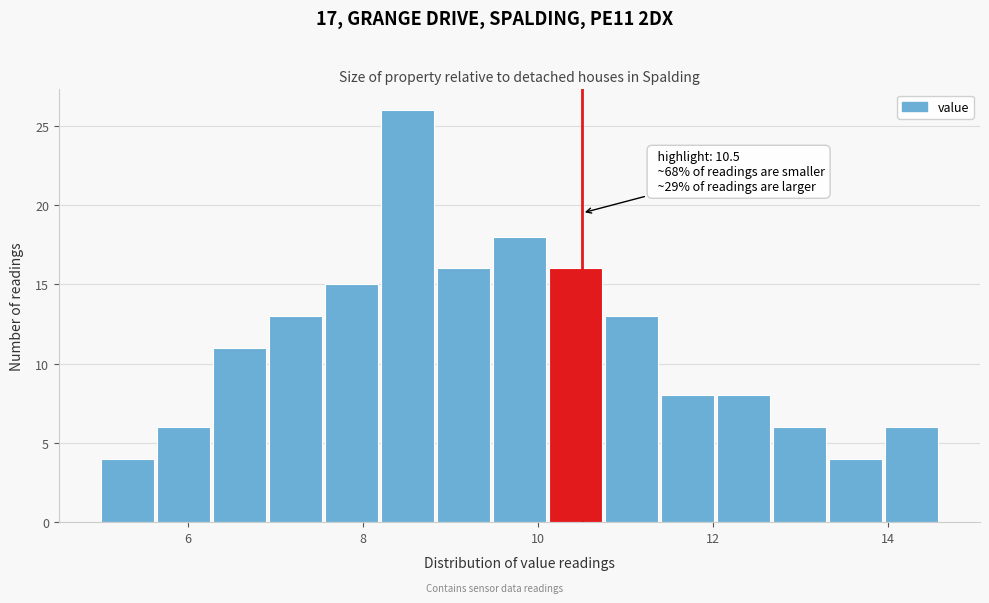

Read against the x-axis, roughly where is the centre of the tallest bar?

8.6